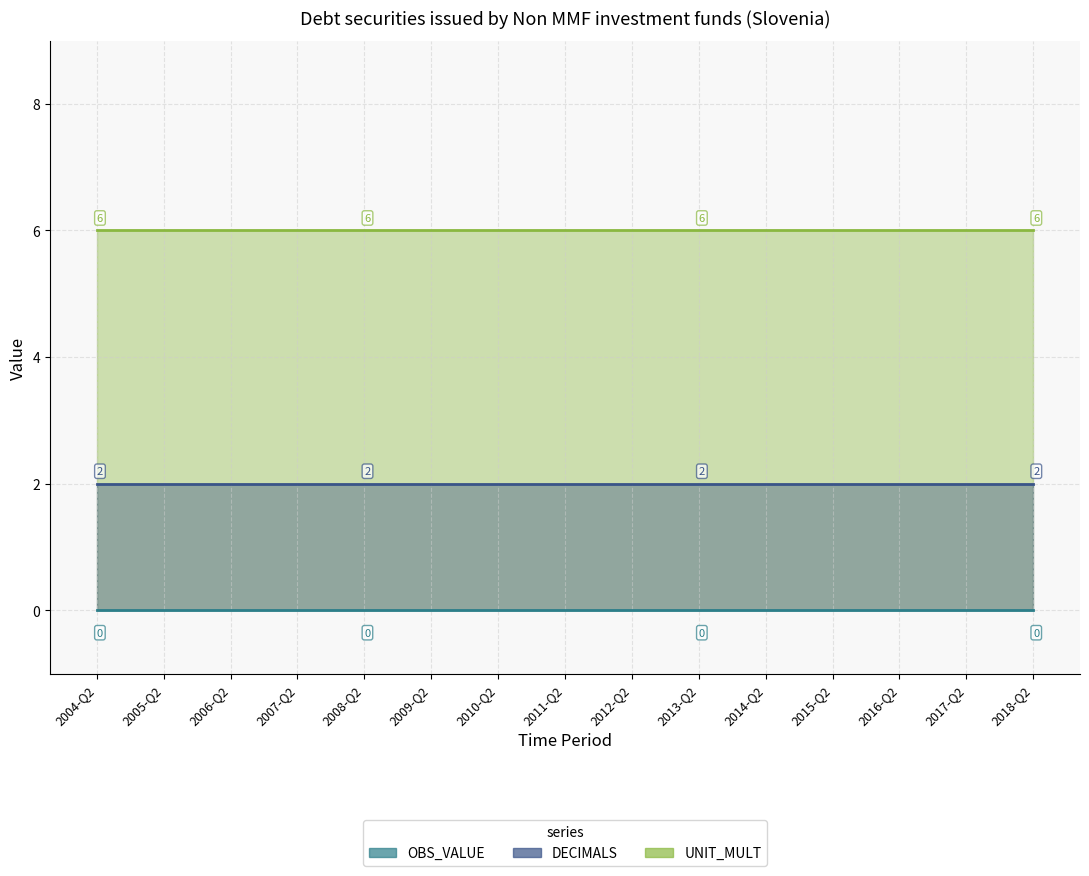

True or false: OBS_VALUE and DECIMALS intersect in this chart.

False